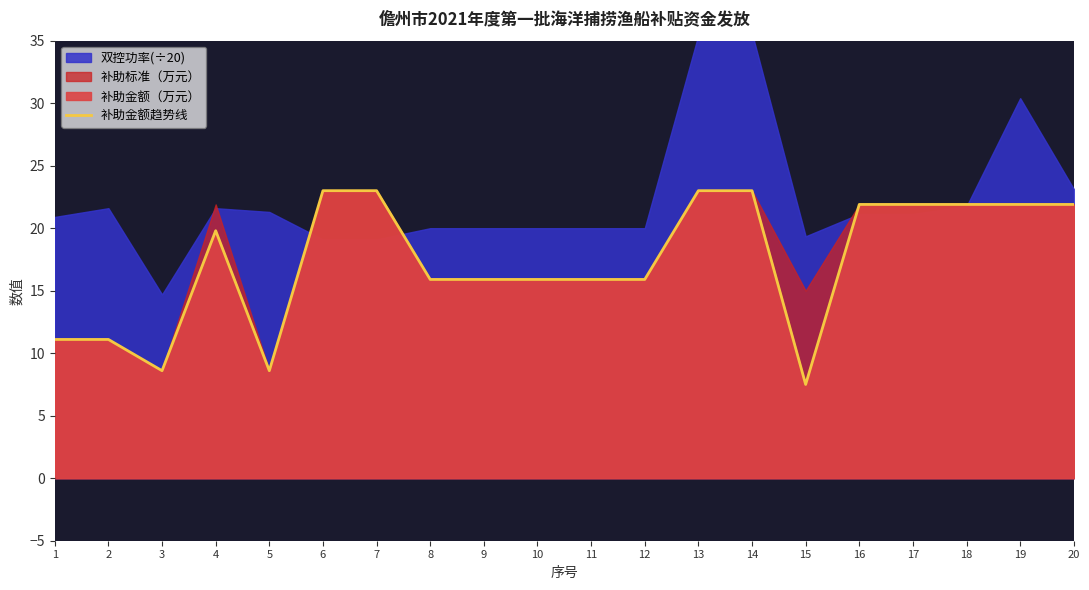

True or false: the data shows 6.1 at 9.

False